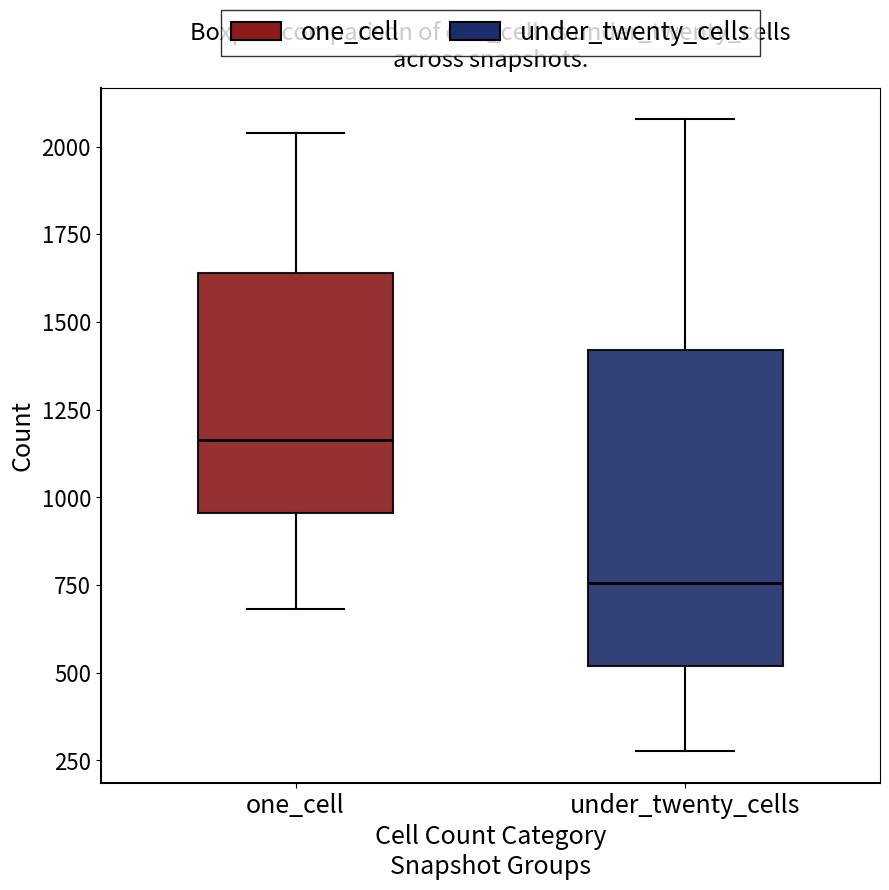

Which box's median line is the lowest?

under_twenty_cells